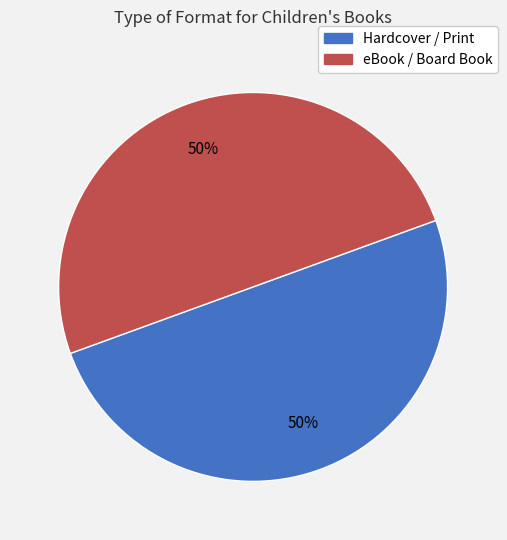

To the nearest percent, what is the average slice percentage?

50%